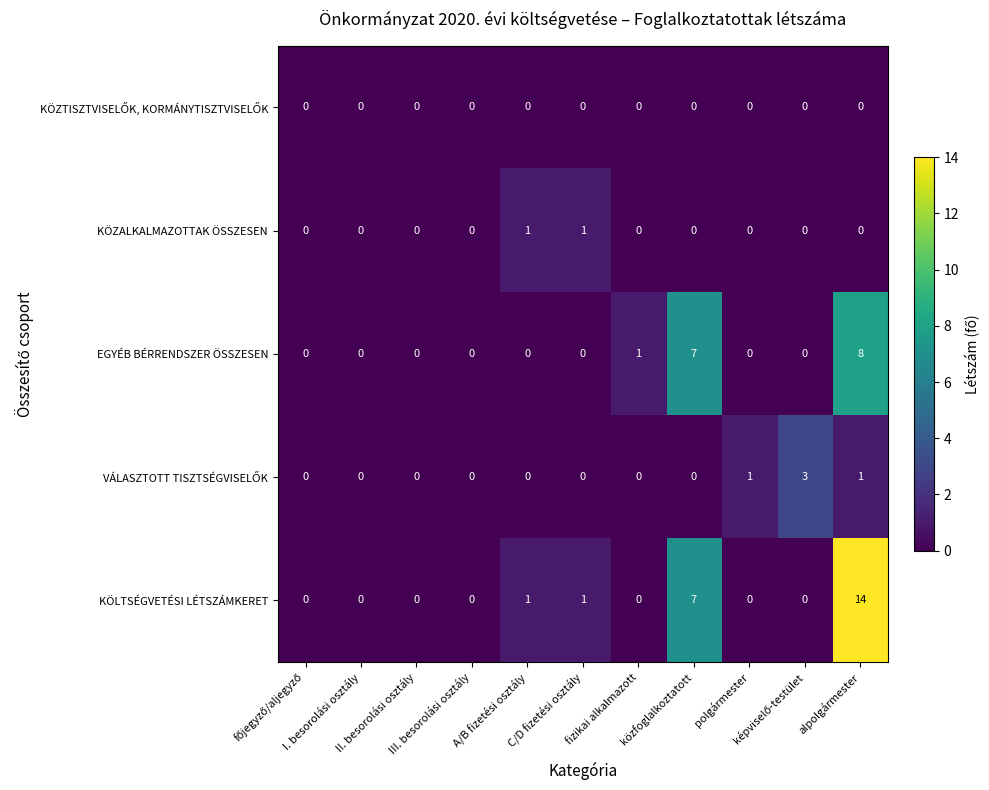

Which series has the largest range (max minus min)?

KÖLTSÉGVETÉSI LÉTSZÁMKERET